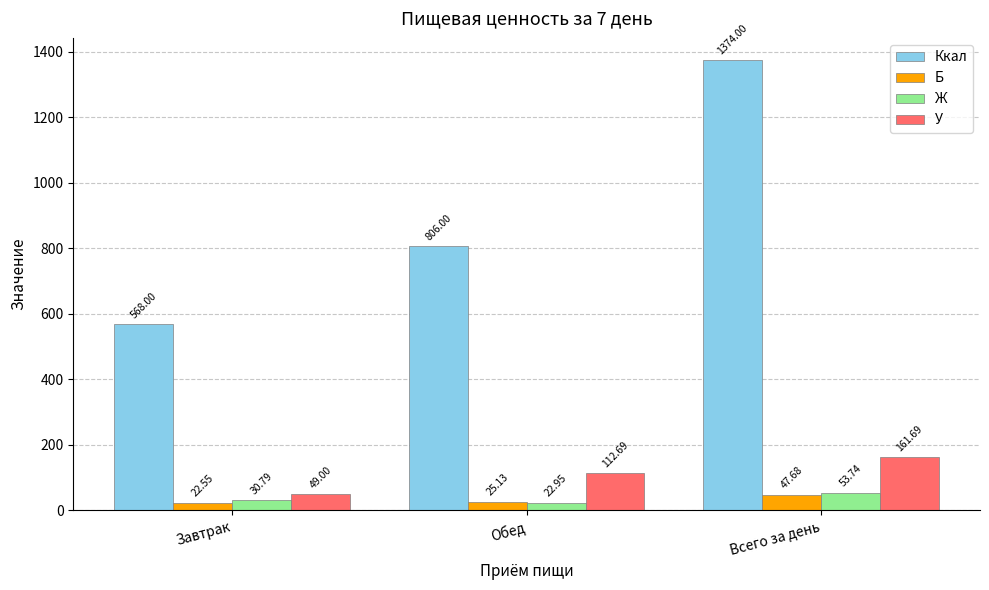

At how many categories does at least one series exceed 371?

3